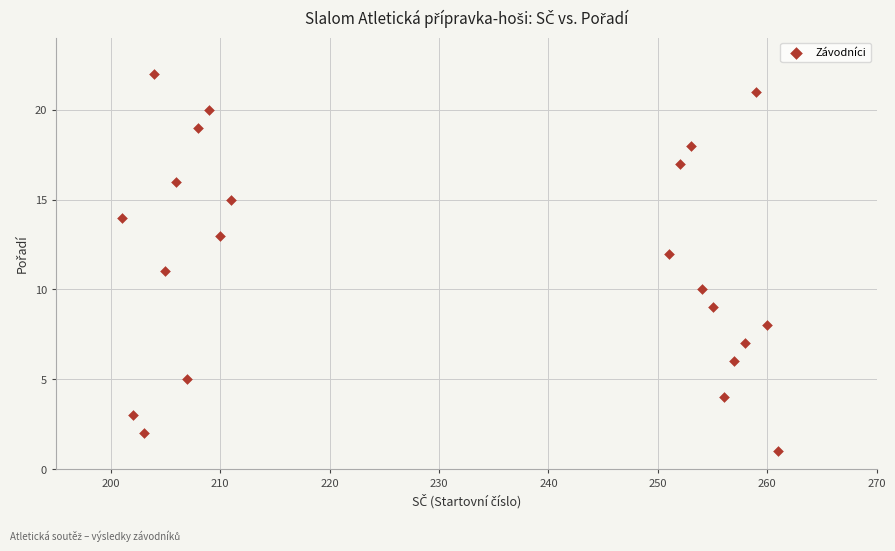

What is the range of Y values (max minus min)?

21